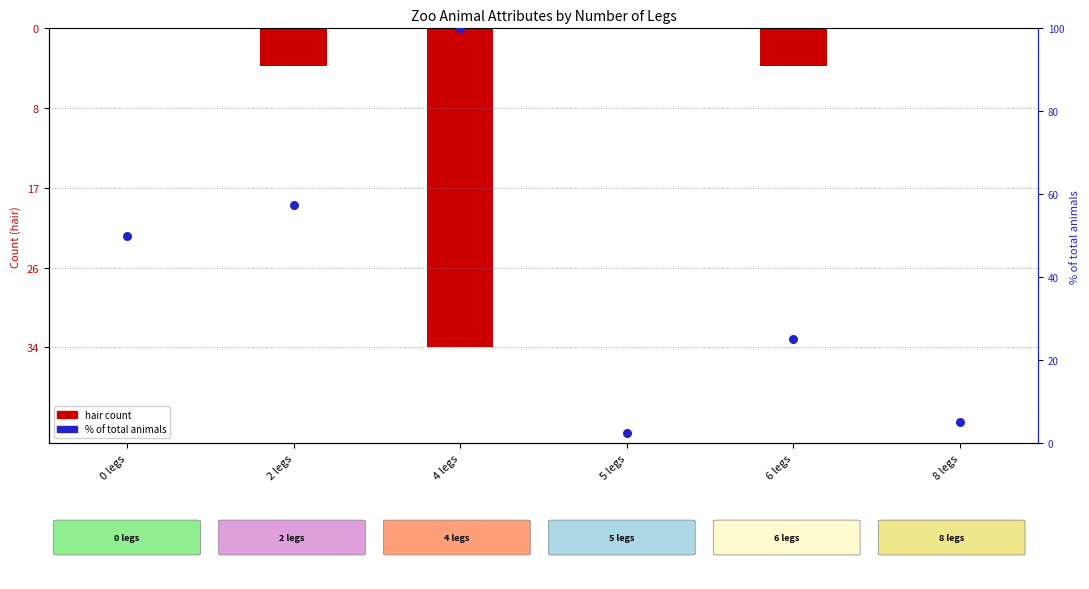

Which series reaches the maximum Y coordinate?

% of total animals